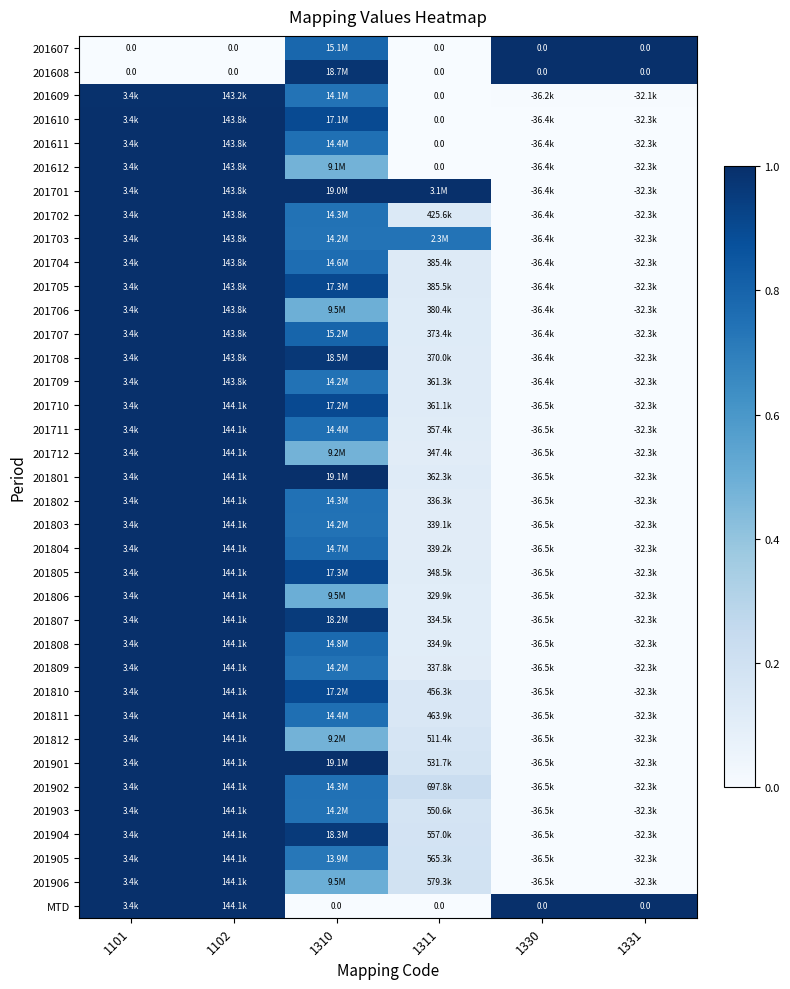

Count the number of data series in this chart.

37